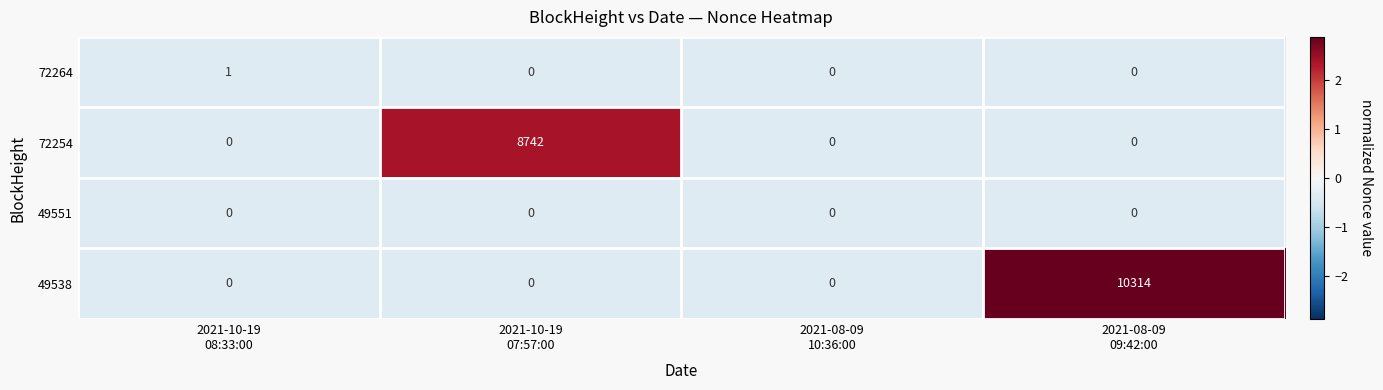

List the series in order of their peak value, lowest first.

49551, 72264, 72254, 49538